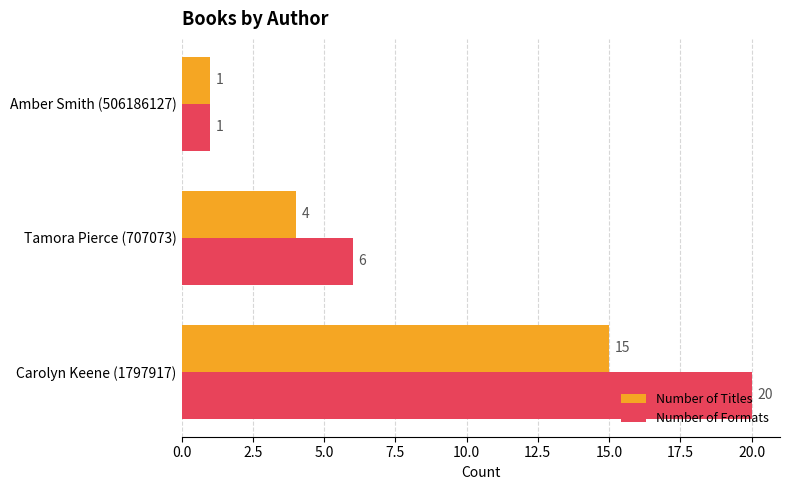

The Number of Formats series shows 1 at Amber Smith (506186127). True or false?

True